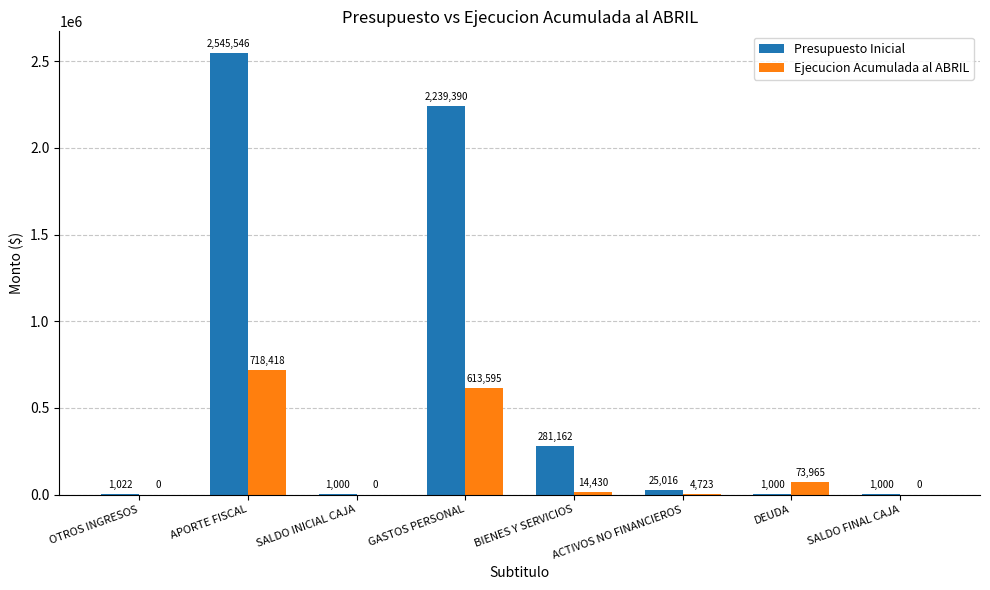

Reading left to right, extract all data points from this chart.

Presupuesto Inicial: OTROS INGRESOS=1022	APORTE FISCAL=2545546	SALDO INICIAL CAJA=1000	GASTOS PERSONAL=2239390	BIENES Y SERVICIOS=281162	ACTIVOS NO FINANCIEROS=25016	DEUDA=1000	SALDO FINAL CAJA=1000
Ejecucion Acumulada al ABRIL: OTROS INGRESOS=0	APORTE FISCAL=718418	SALDO INICIAL CAJA=0	GASTOS PERSONAL=613595	BIENES Y SERVICIOS=14430	ACTIVOS NO FINANCIEROS=4723	DEUDA=73965	SALDO FINAL CAJA=0